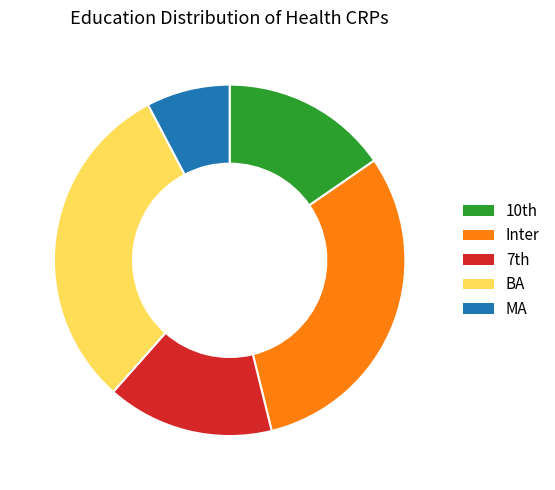

Count the number of slices in the pie.

5